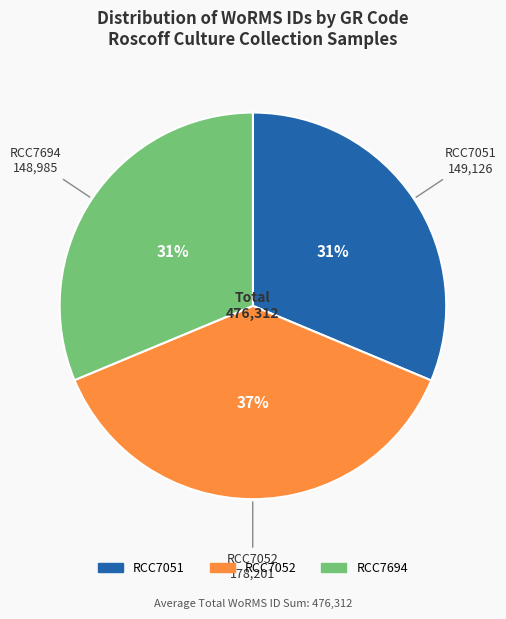

How many slices are in this pie chart?

3